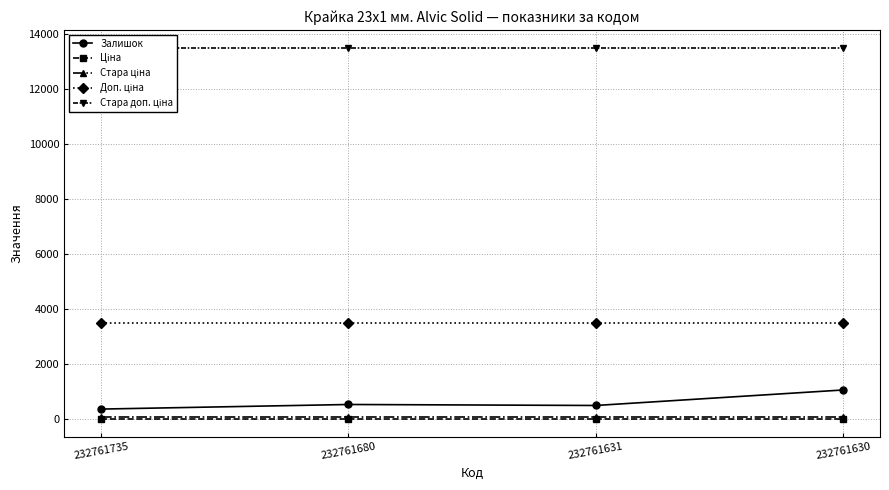

What is the total value across all series at 232761631?

17568.8